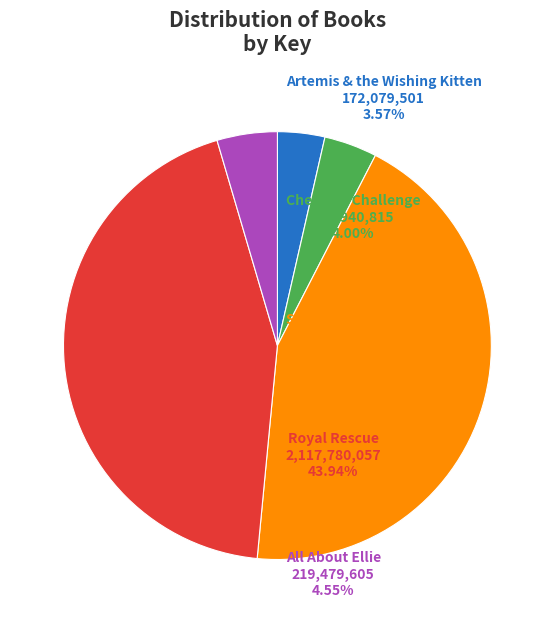

Does any single category account for the majority?

No